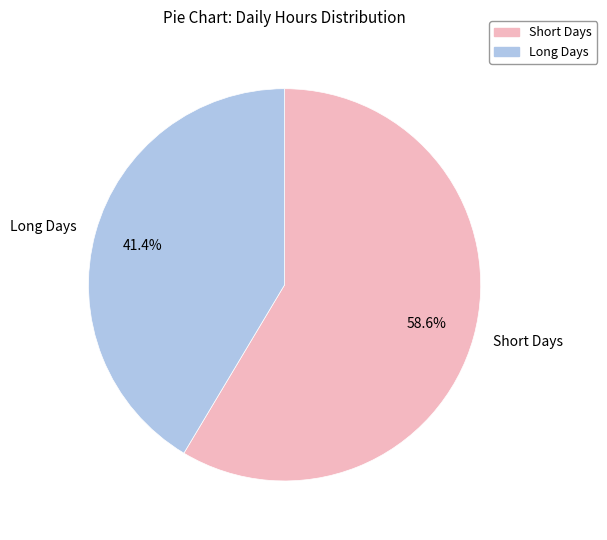

Rank the categories by value from lowest to highest.

Long Days, Short Days